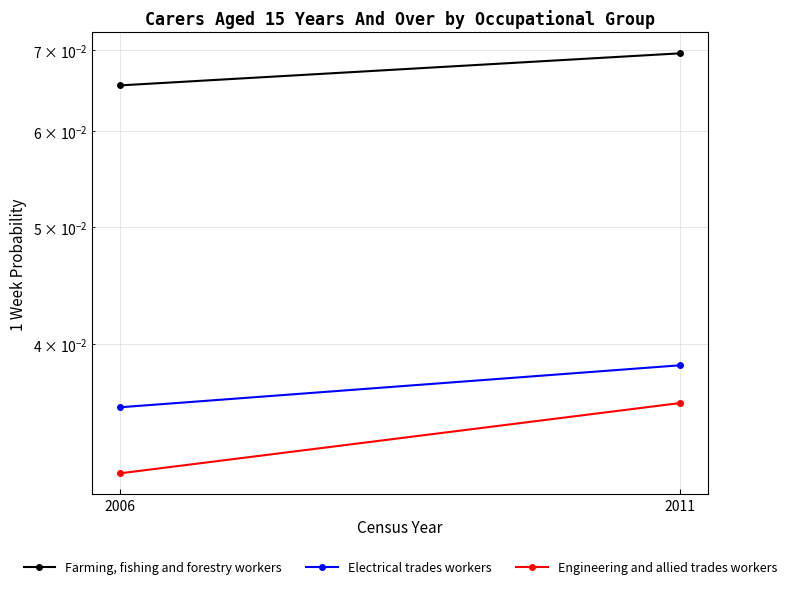

Reading left to right, what are all the values shown in this chart?

Farming, fishing and forestry workers: 2006=0.1	2011=0.1
Electrical trades workers: 2006=0.0	2011=0.0
Engineering and allied trades workers: 2006=0.0	2011=0.0